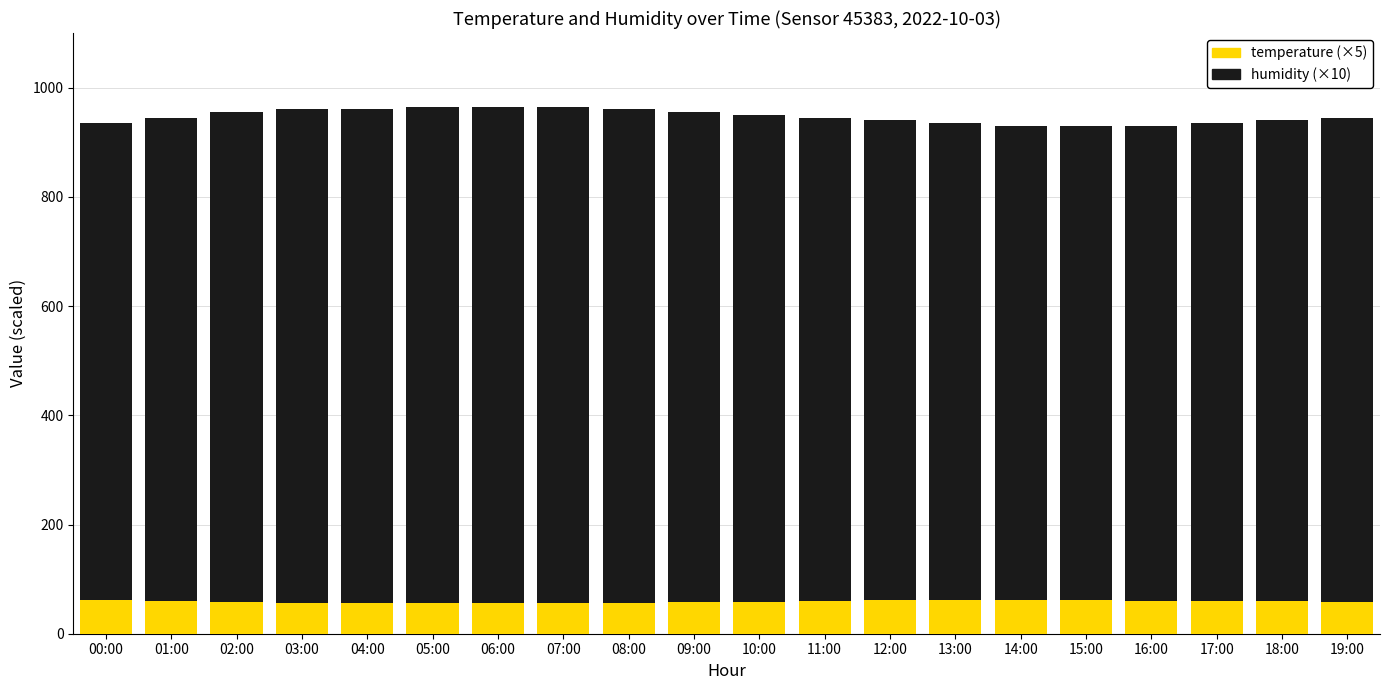

What is the value of the humidity bar at the 20th from the left?

945.0